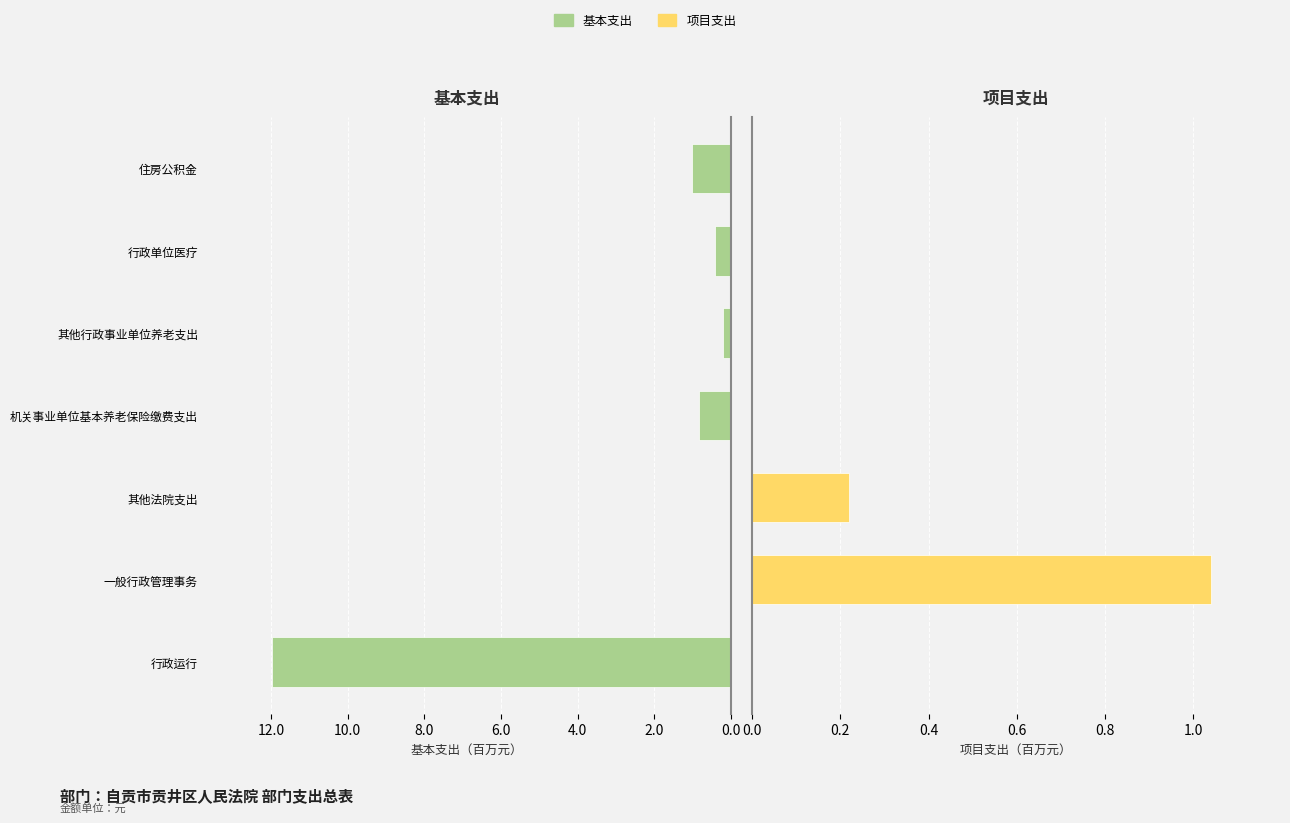

Reading left to right, transcribe all the data shown in this chart.

基本支出: 12.0	0.0	0.0	0.8	0.2	0.4	1.0
项目支出: 0.0	1.0	0.2	0.0	0.0	0.0	0.0